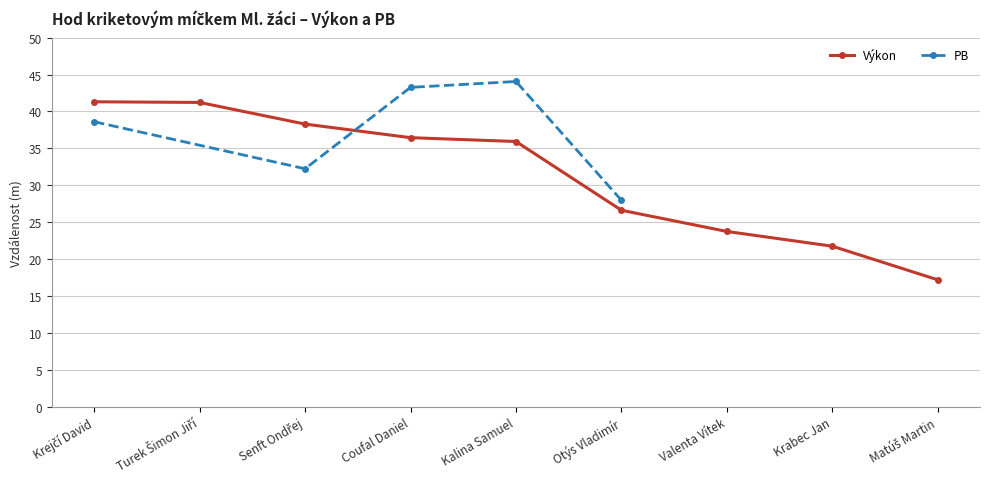

Reading left to right, extract all data points from this chart.

Krejčí David=41.3	Turek Šimon Jiří=41.2	Senft Ondřej=38.3	Coufal Daniel=36.5	Kalina Samuel=35.9	Otýs Vladimír=26.6	Valenta Vítek=23.8	Krabec Jan=21.8	Matúš Martin=17.2